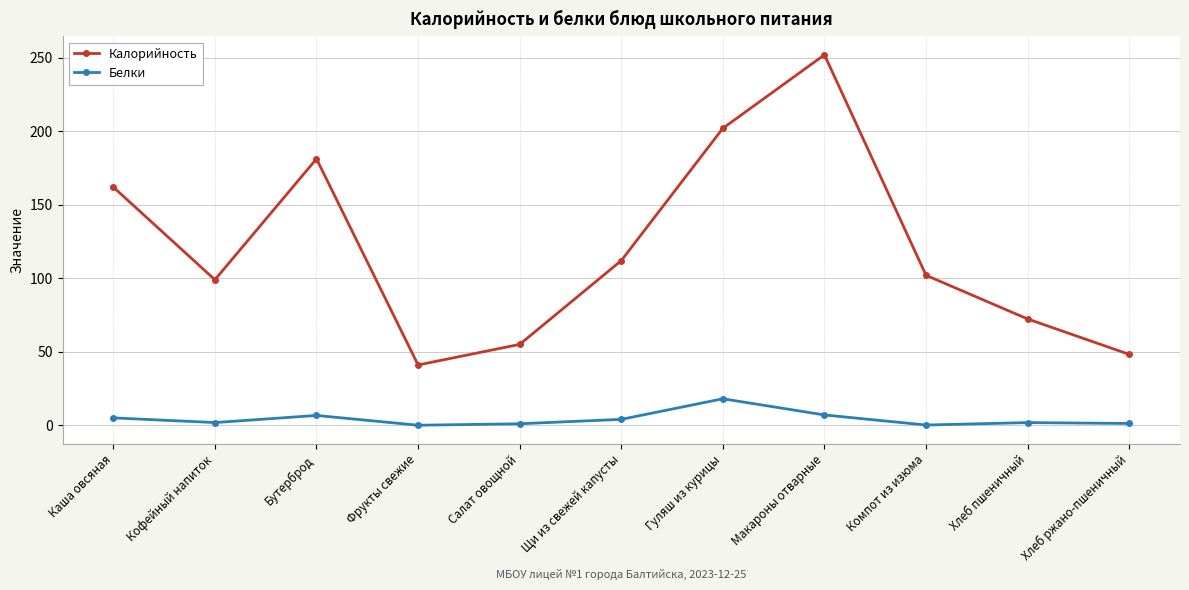

What is the minimum value for Калорийность?

41.0